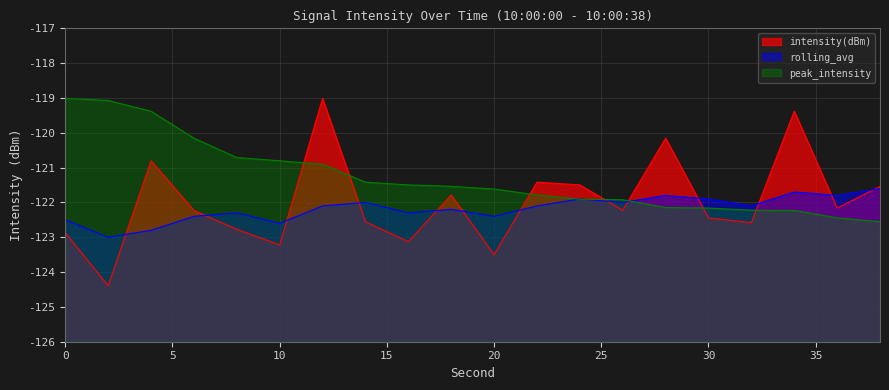

At 10, list the series in order from largest to smallest.

peak_intensity, rolling_avg, intensity(dBm)